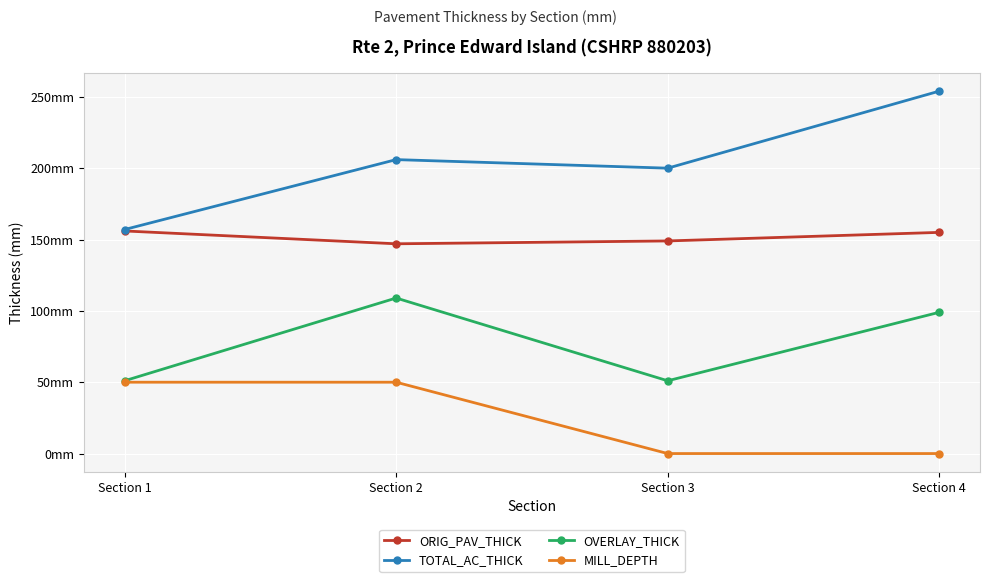

Which category has the lowest value across all series?

Section 3